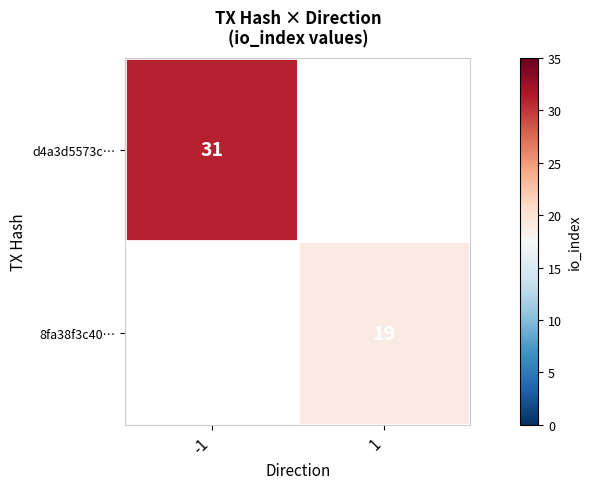

The d4a3d5573c… series shows 31 at -1. True or false?

True